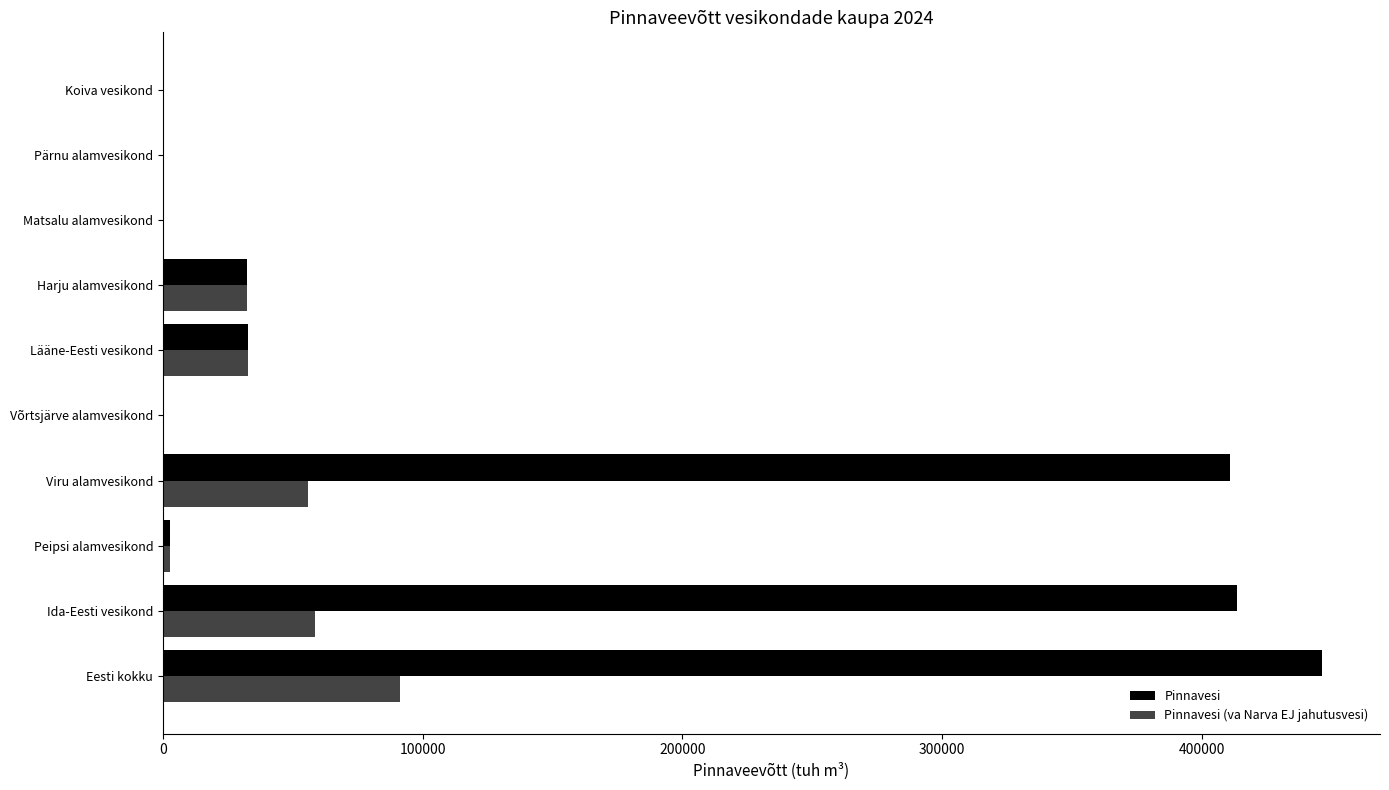

How many categories are shown in the chart?

10